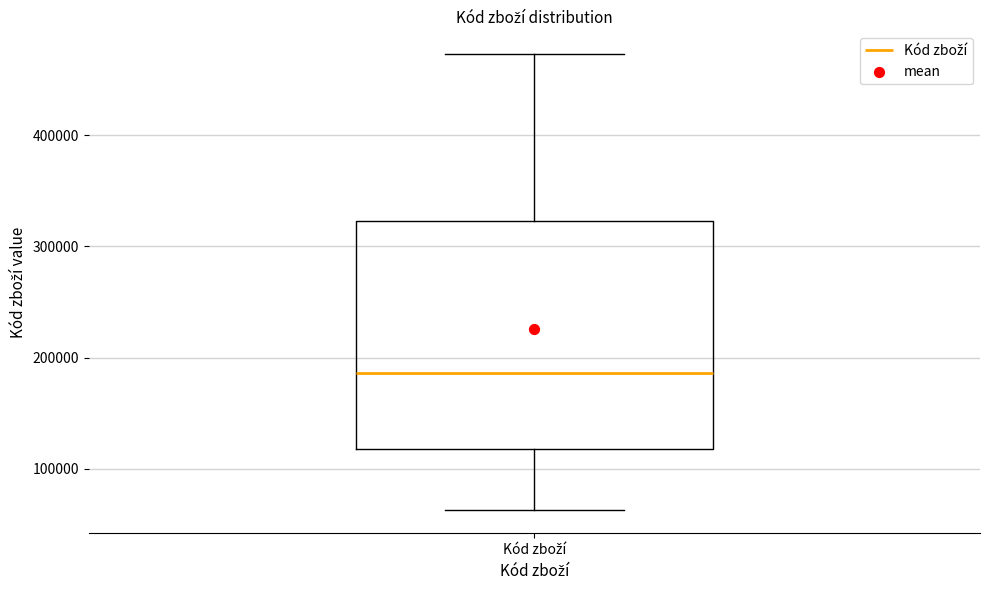

Read this box plot against the y-axis: the position of the median line, the range covered by the box, and the ends of both whiskers. The values are not printed on the chart, so give them approximately, as read against the axis.

median 190000, box 120000 to 320000, whiskers 60000 to 470000